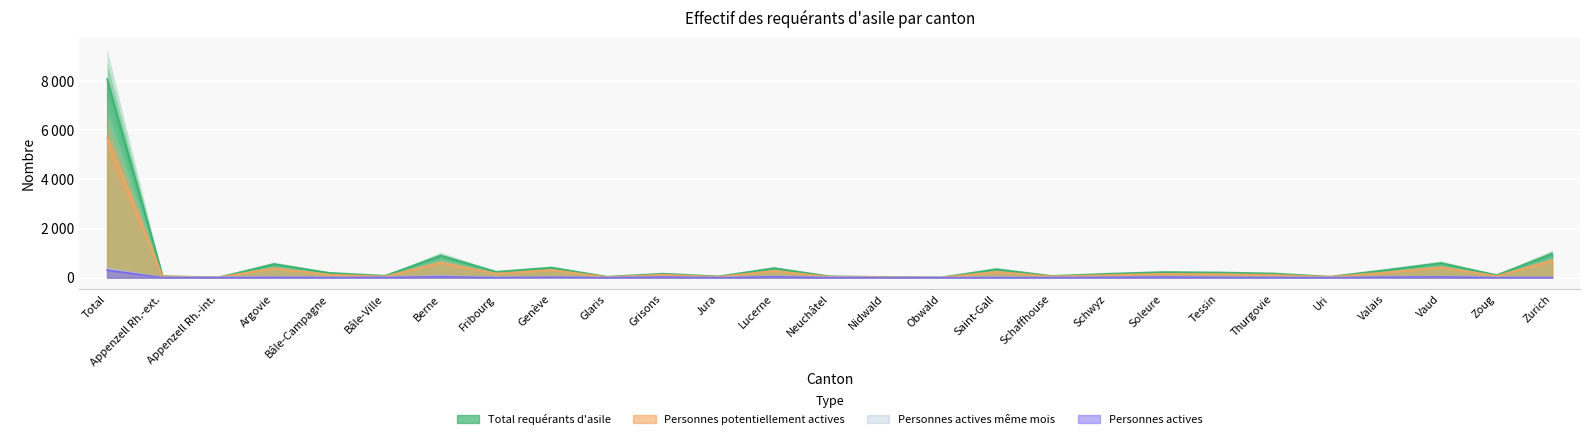

At which label is Personnes potentiellement actives closest to 2848?

Zurich